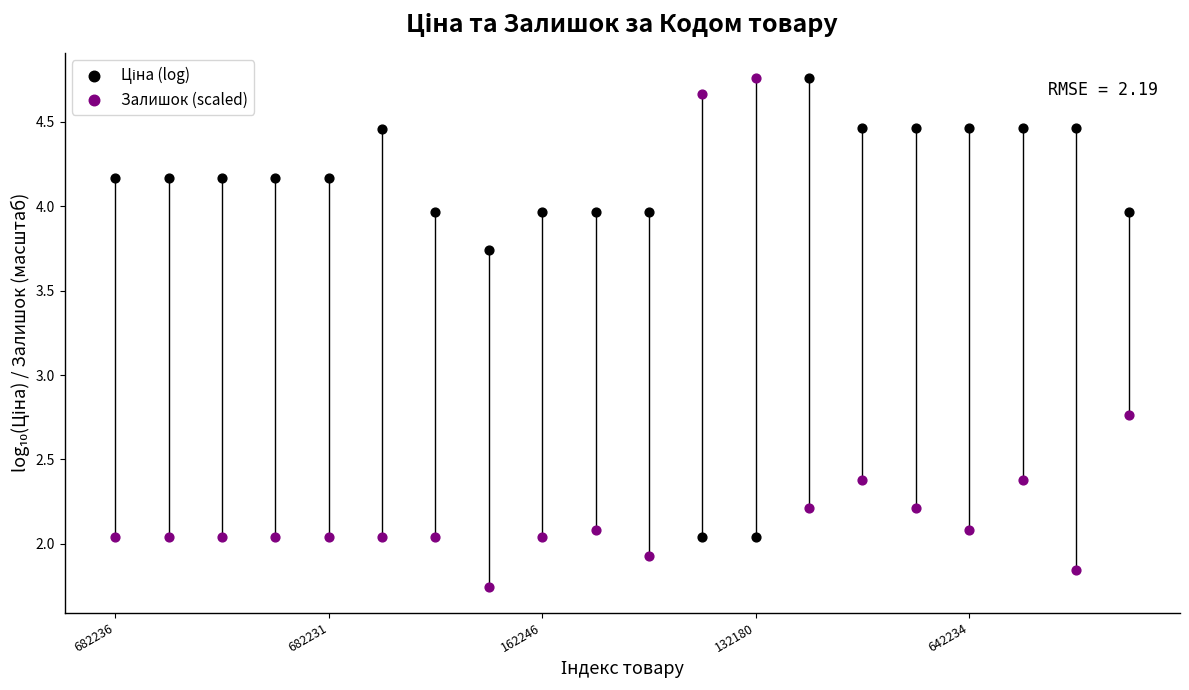

Which series contains the lowest Y value?

Залишок (scaled)